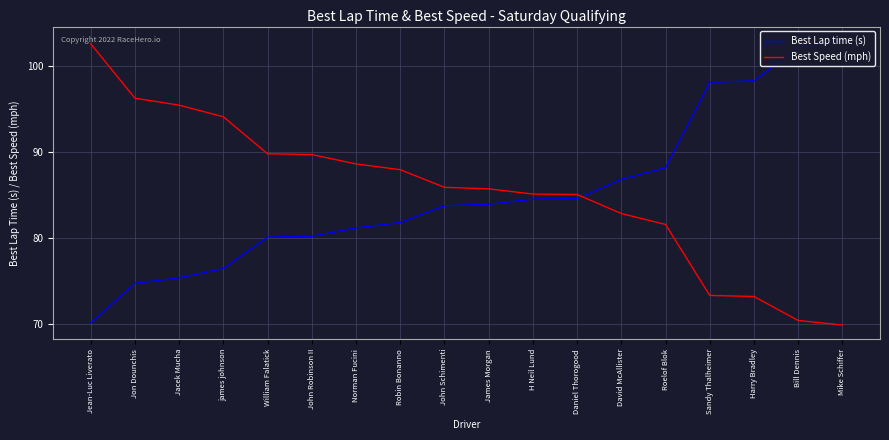

What is the label of the 8th point from the left?

Robin Bonanno